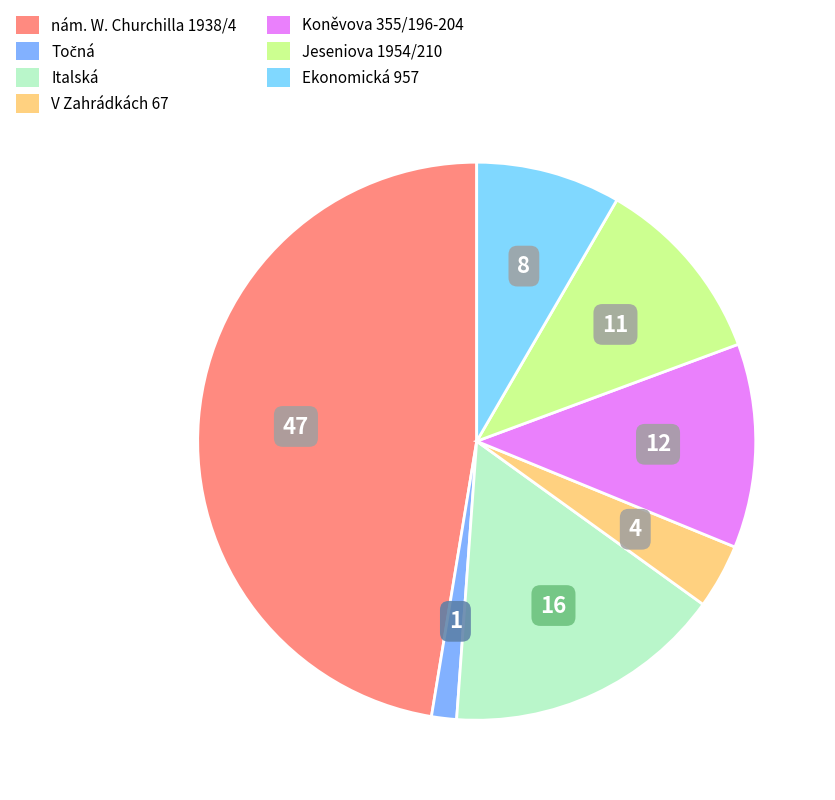

True or false: Ekonomická 957 accounts for 8% of the total.

True